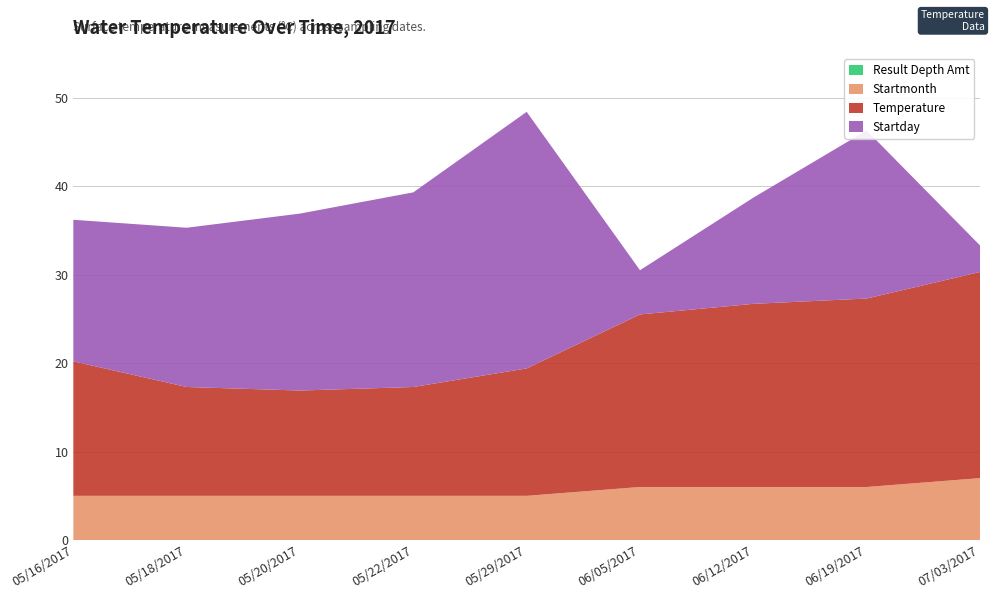

Reading left to right, list all the values displayed in this chart.

Temperature: 05/16/2017=15.2	05/18/2017=12.3	05/20/2017=11.9	05/22/2017=12.3	05/29/2017=14.4	06/05/2017=19.5	06/12/2017=20.7	06/19/2017=21.3	07/03/2017=23.3
Startday: 05/16/2017=16.0	05/18/2017=18.0	05/20/2017=20.0	05/22/2017=22.0	05/29/2017=29.0	06/05/2017=5.0	06/12/2017=12.0	06/19/2017=19.0	07/03/2017=3.0
Startmonth: 05/16/2017=5.0	05/18/2017=5.0	05/20/2017=5.0	05/22/2017=5.0	05/29/2017=5.0	06/05/2017=6.0	06/12/2017=6.0	06/19/2017=6.0	07/03/2017=7.0
Result Depth Amt: 05/16/2017=0.0	05/18/2017=0.0	05/20/2017=0.0	05/22/2017=0.0	05/29/2017=0.0	06/05/2017=0.0	06/12/2017=0.0	06/19/2017=0.0	07/03/2017=0.0